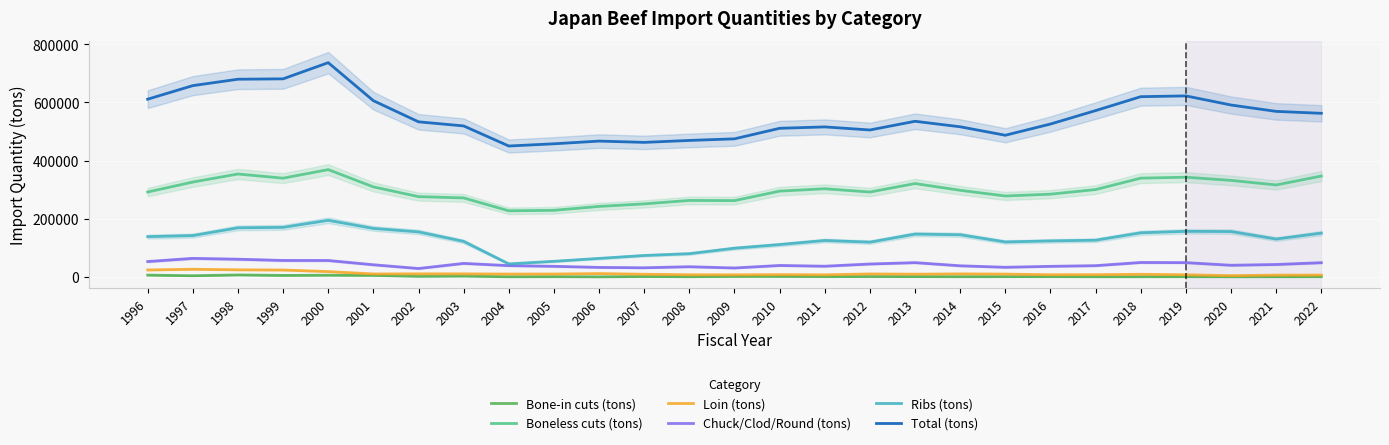

What is the difference between the maximum and minimum values in the Total (tons) series?

286426.8